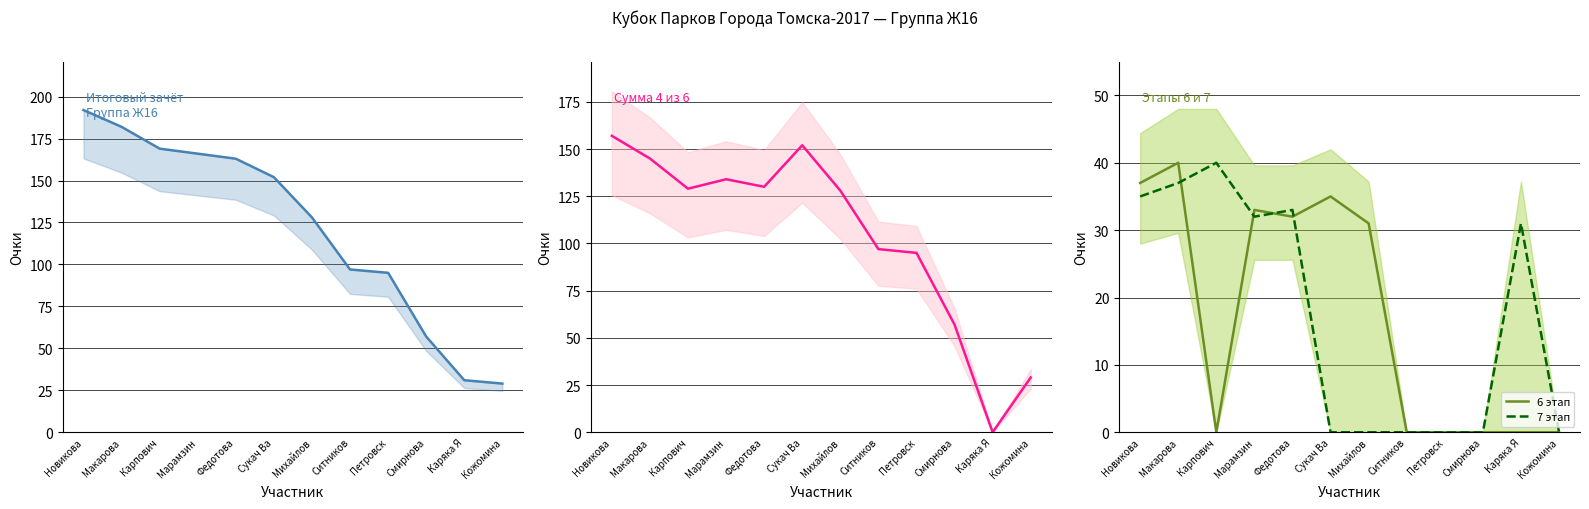

In 7 этап, how many points are lower than both neighbors (excluding endpoints)?

1